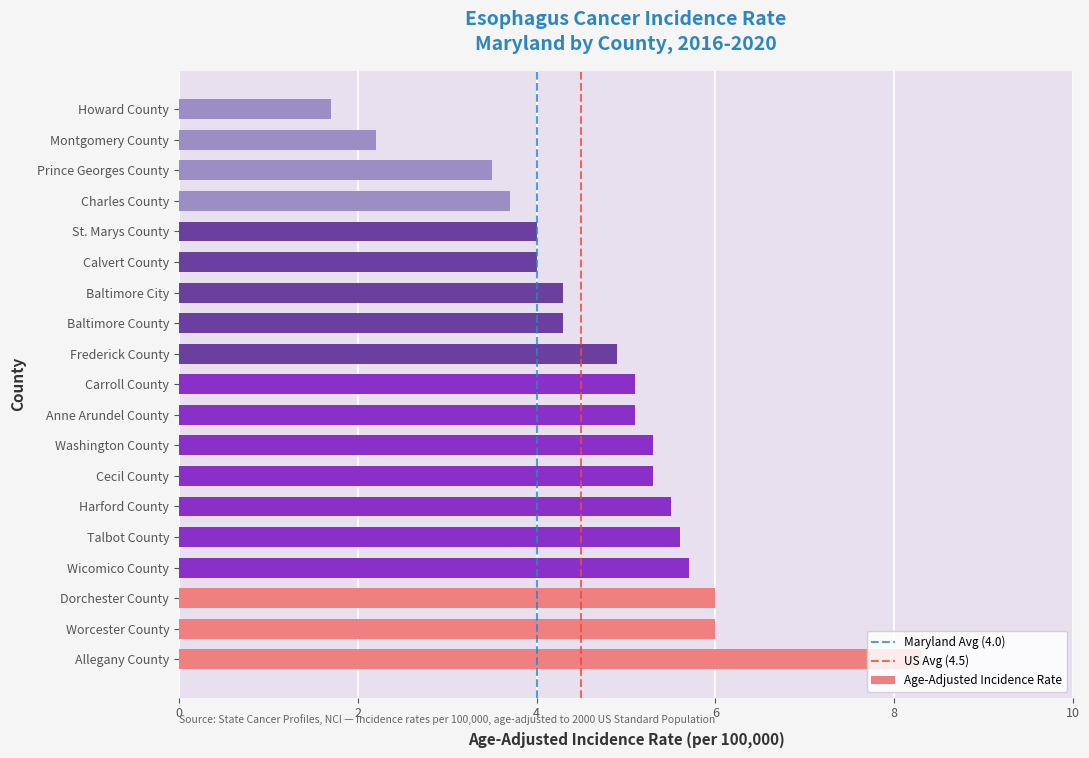

True or false: the data shows 6.0 at Dorchester County.

True